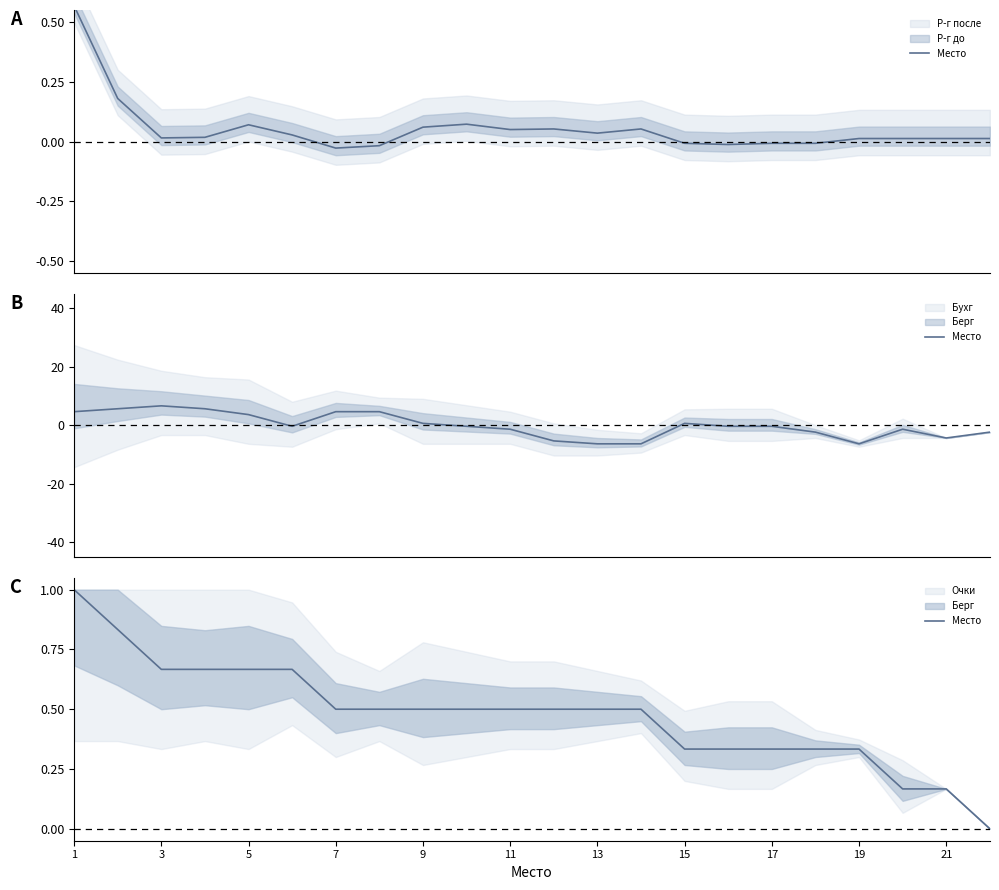

True or false: the data has more than 1 interior local peaks.

False